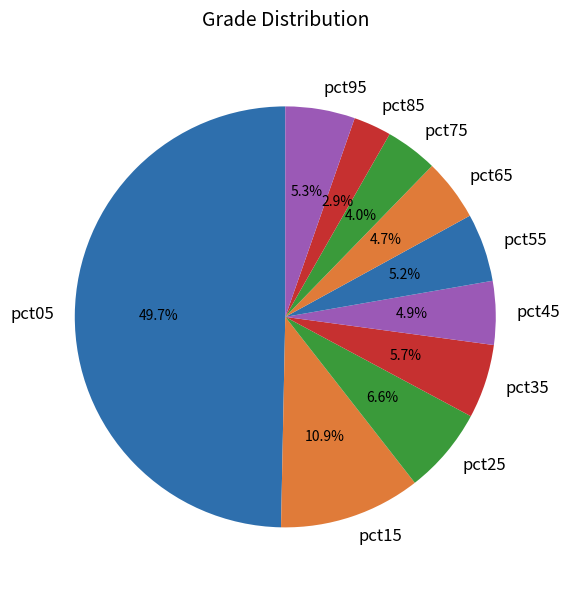

To the nearest percent, what is the difference between the largest and smallest slice percentages?

47%